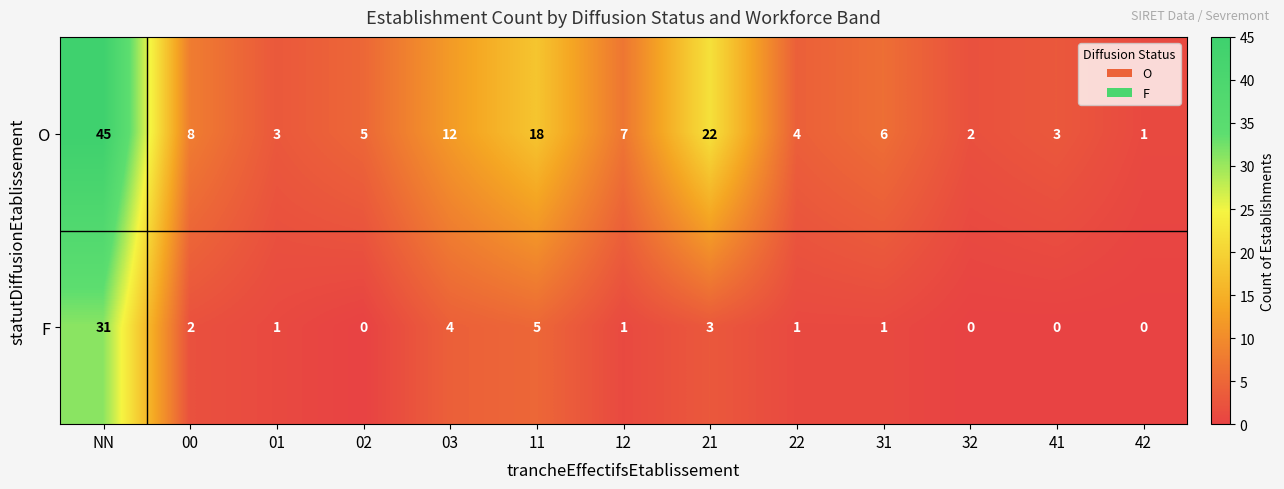

What is the spread (max minus min) of values at 32?

2